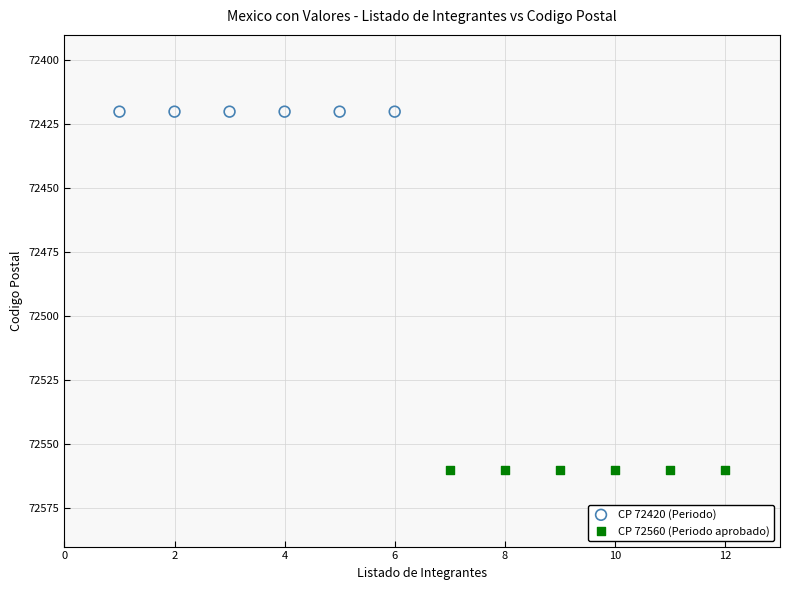

Which series contains the lowest Y value?

CP 72420 (Periodo)